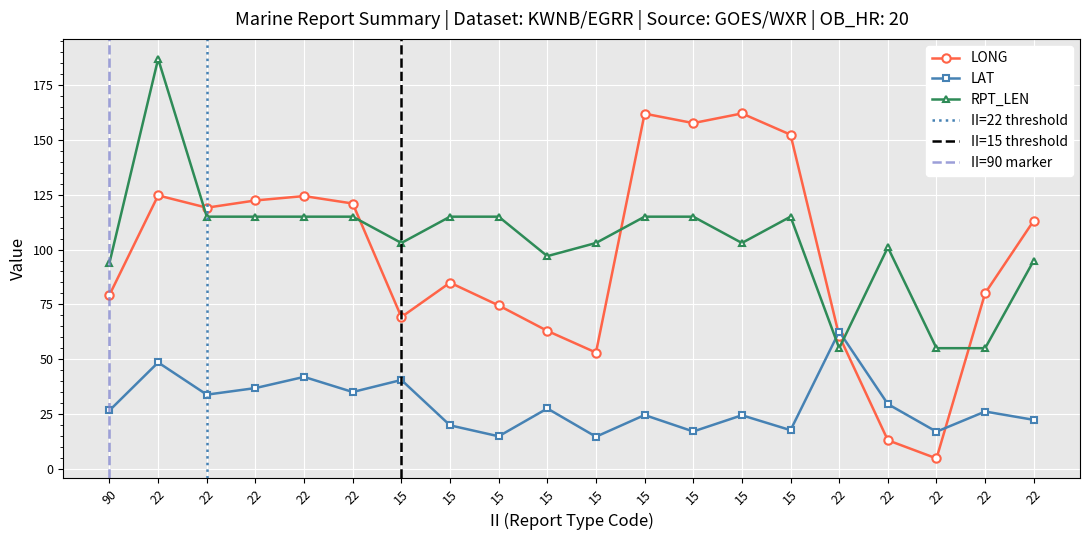

The LONG series shows 225.2 at 15. True or false?

False